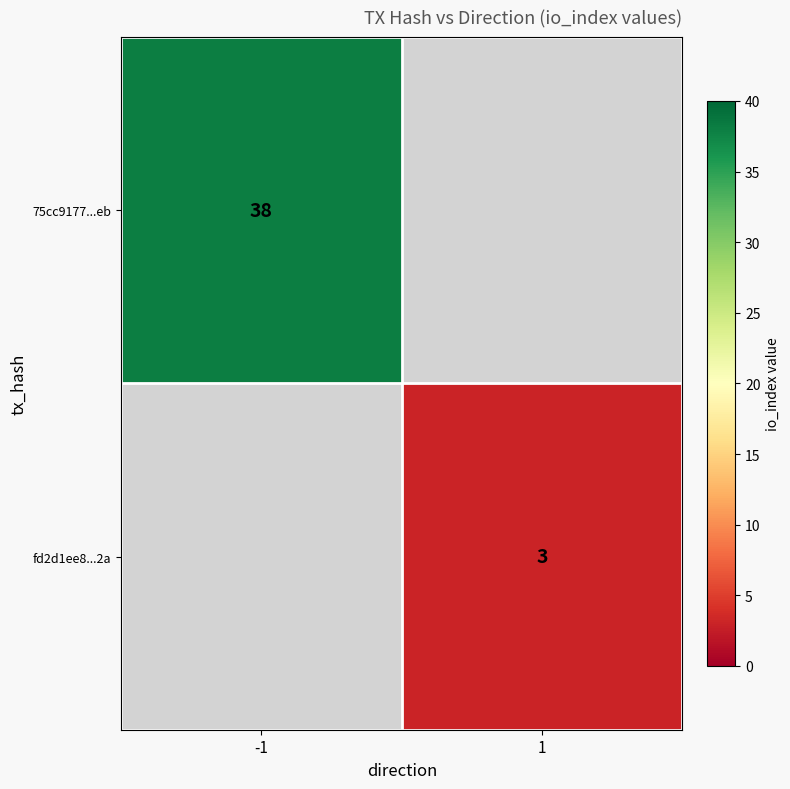

Which label corresponds to the smallest value in the chart?

1